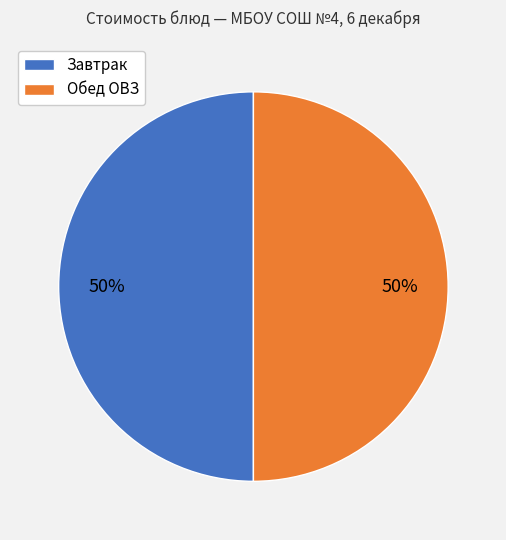

To the nearest percent, what is the average slice percentage?

50%